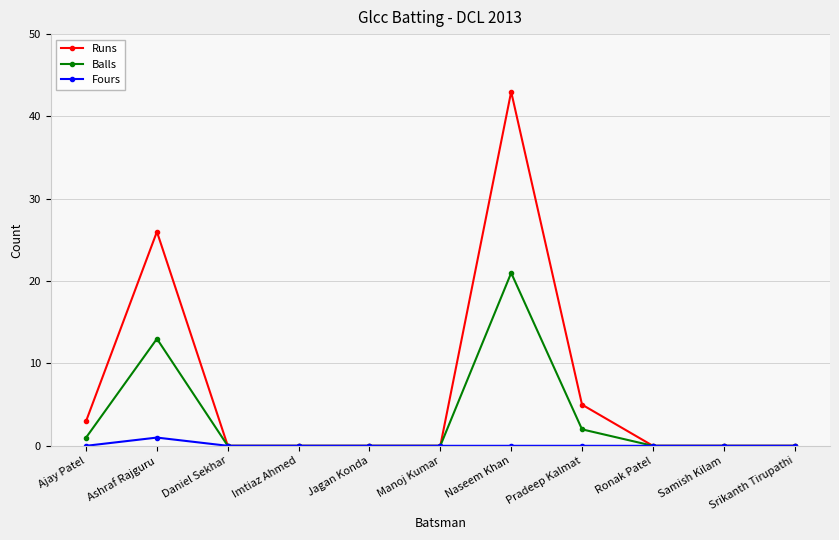

True or false: Balls has more than 0 interior local peaks.

True